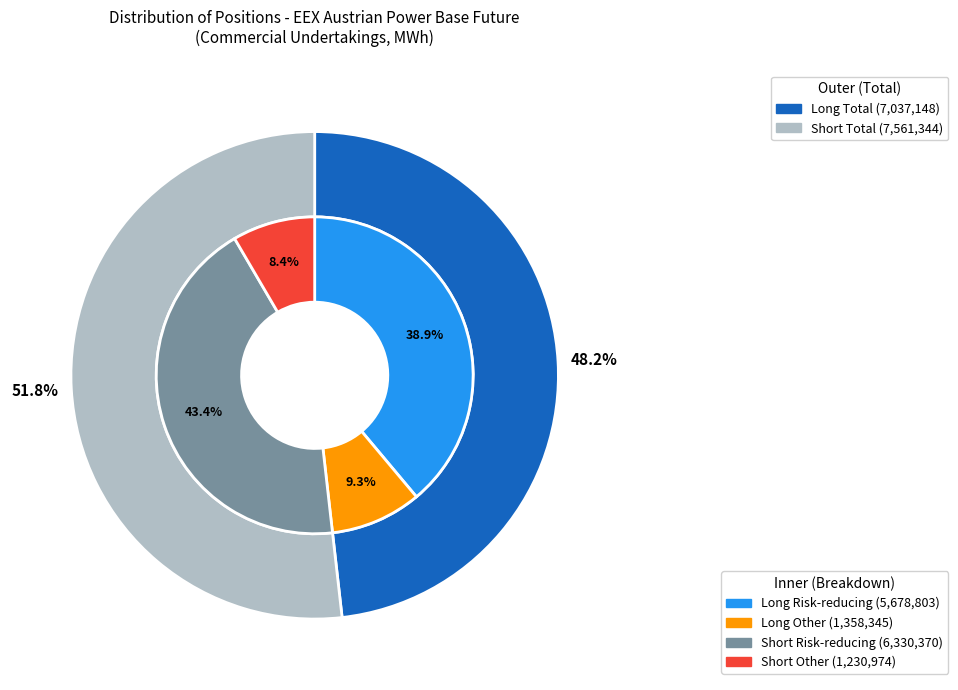

How many segments does this pie chart have?

4